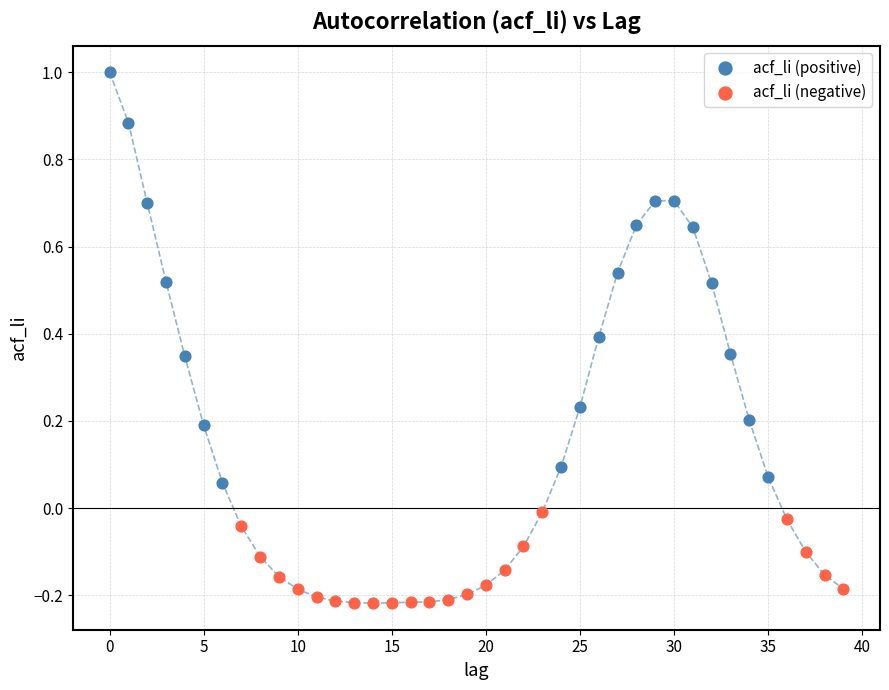

Which series has the widest spread of Y values?

acf_li (positive)